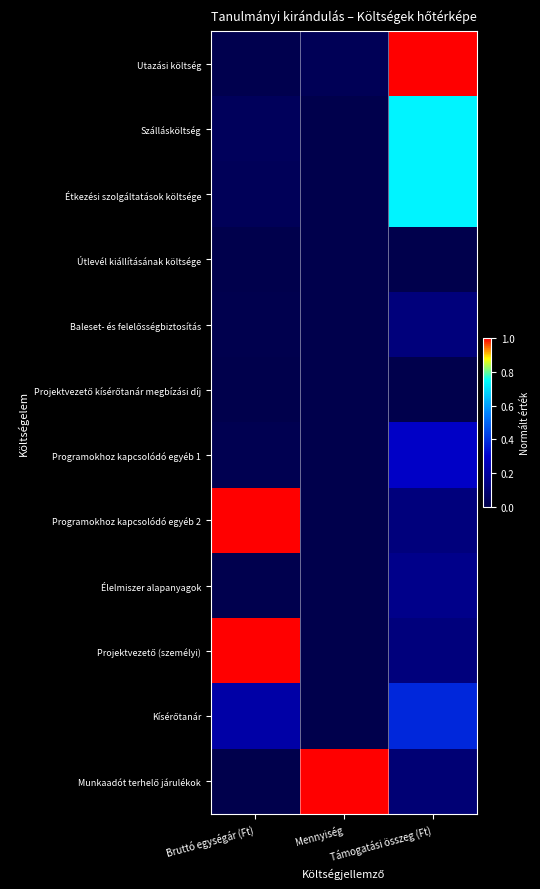

What is the total value across all series at Támogatási összeg (Ft)?

3.7